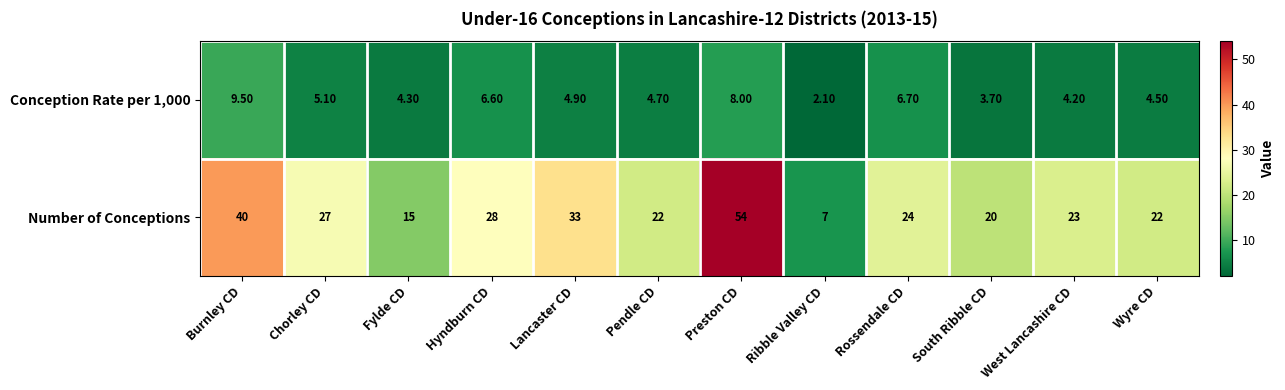

What is the total value across all series at South Ribble CD?

23.7